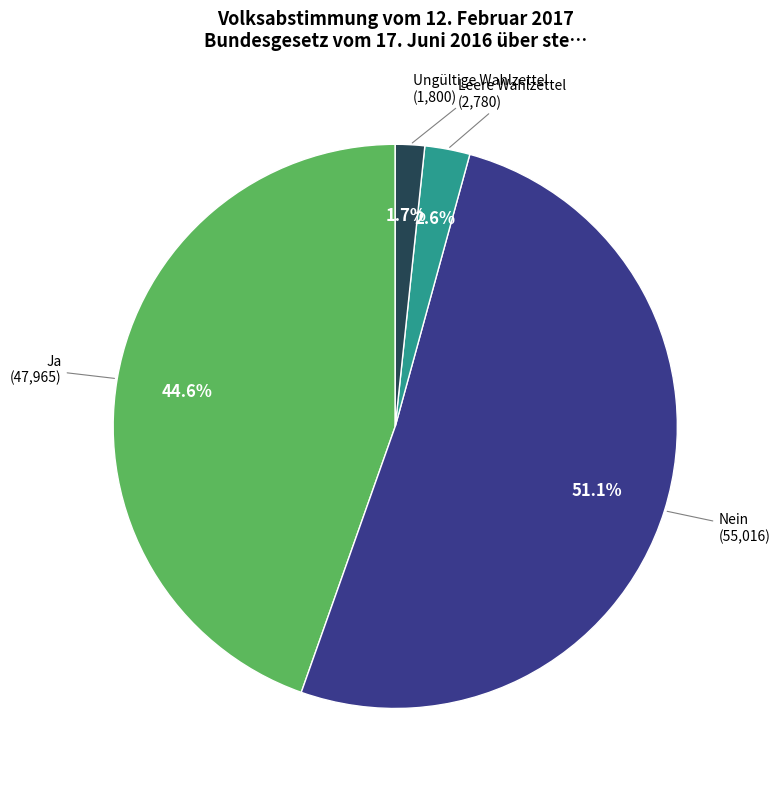

Is there a majority slice in this chart?

Yes